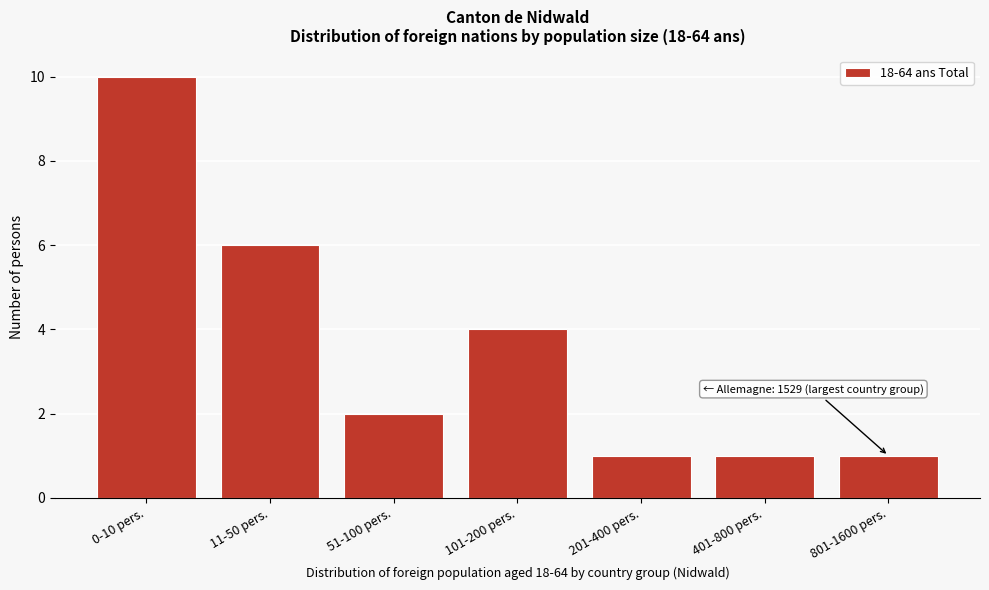

Reading right to left, list all the values displayed in this chart.

801-1600 pers.=1	401-800 pers.=1	201-400 pers.=1	101-200 pers.=4	51-100 pers.=2	11-50 pers.=6	0-10 pers.=10